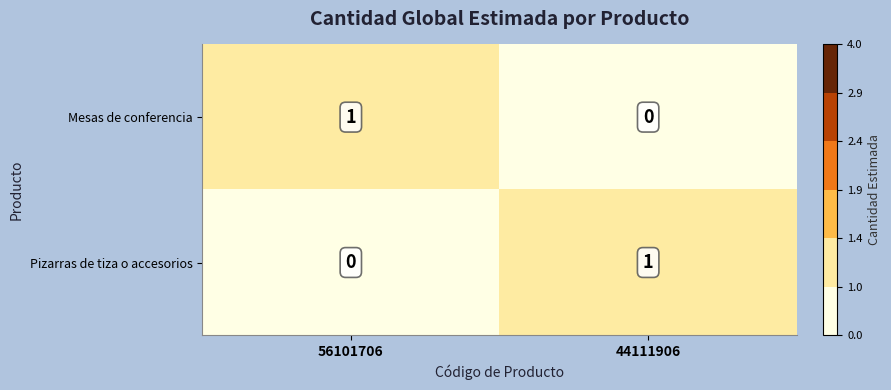

At 44111906, list the series in order from smallest to largest.

Mesas de conferencia, Pizarras de tiza o accesorios